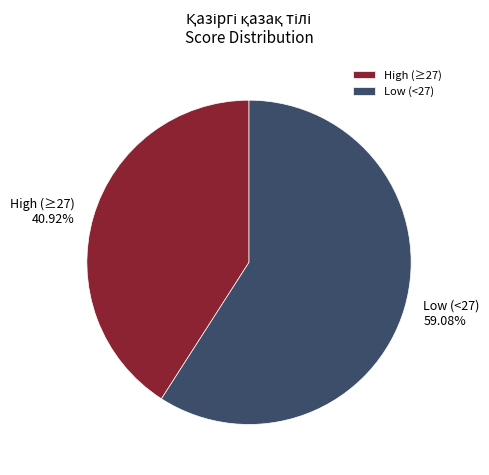

What is the ratio of the value at Low (<27) to the value at High (≥27)?

1.4